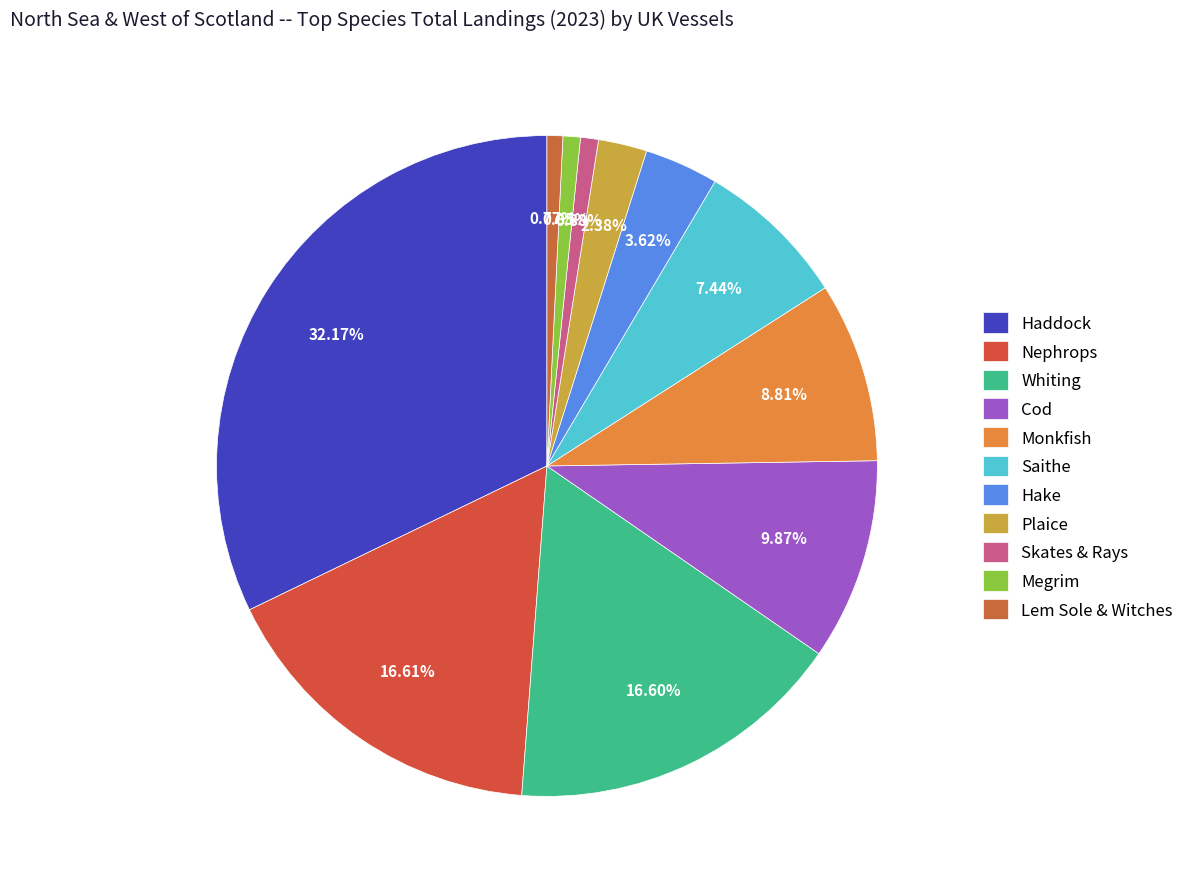

How many slices are in this pie chart?

11